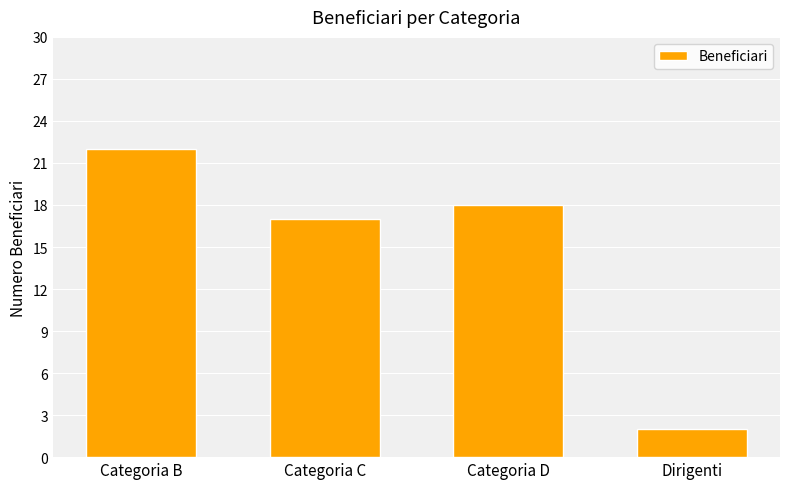

What is the maximum value shown in the chart?

22